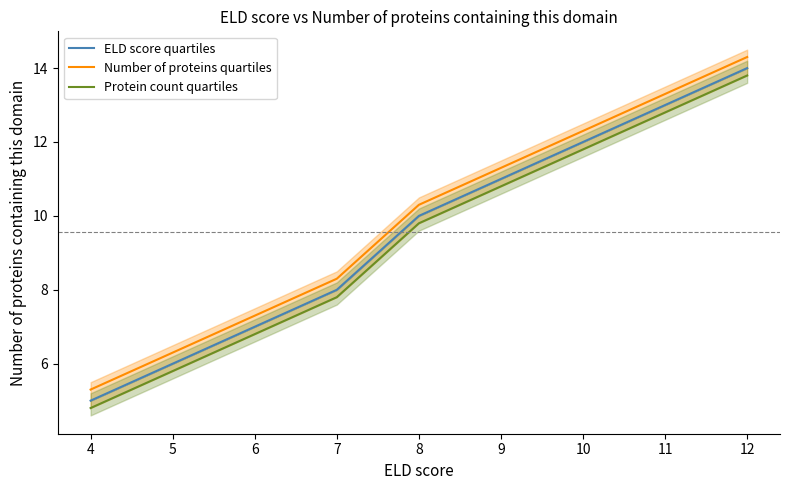

True or false: Number of proteins quartiles and ELD score quartiles cross at least once.

False